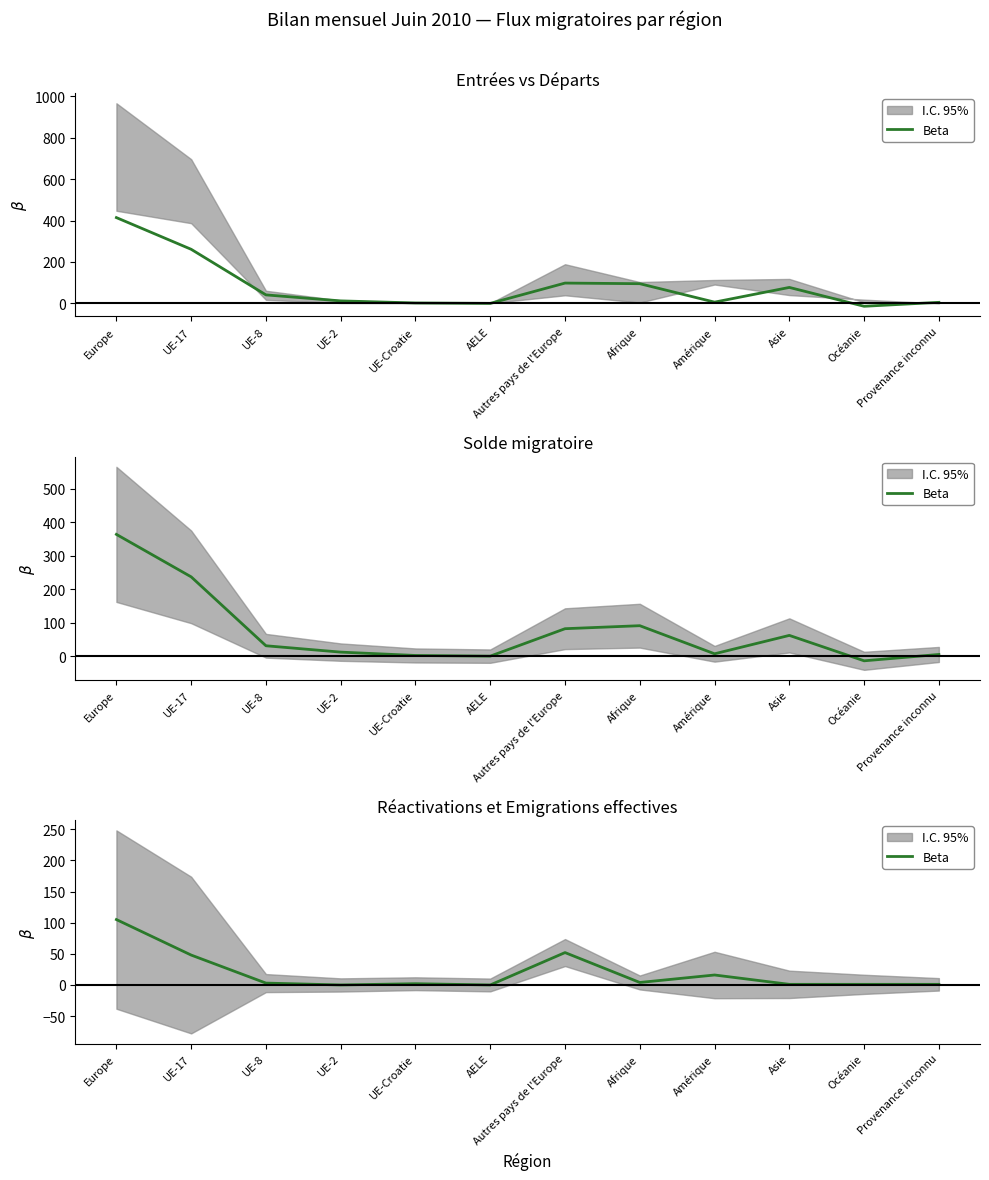

At which label does the data first exceed 3?

Europe